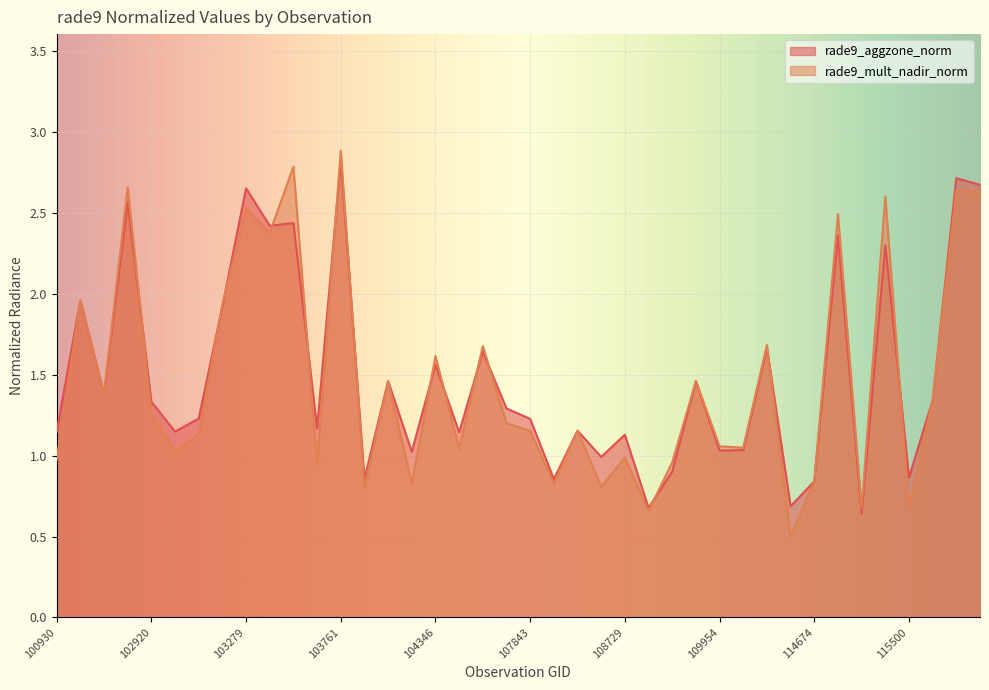

Where is rade9_aggzone_norm nearest to the value 1?

108715